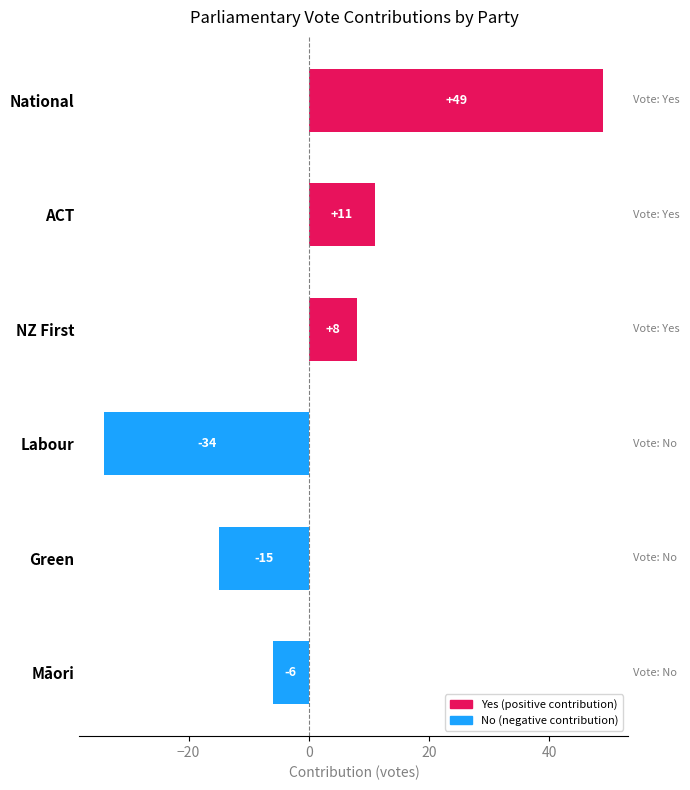

Is it true that the value at ACT is 11?

True